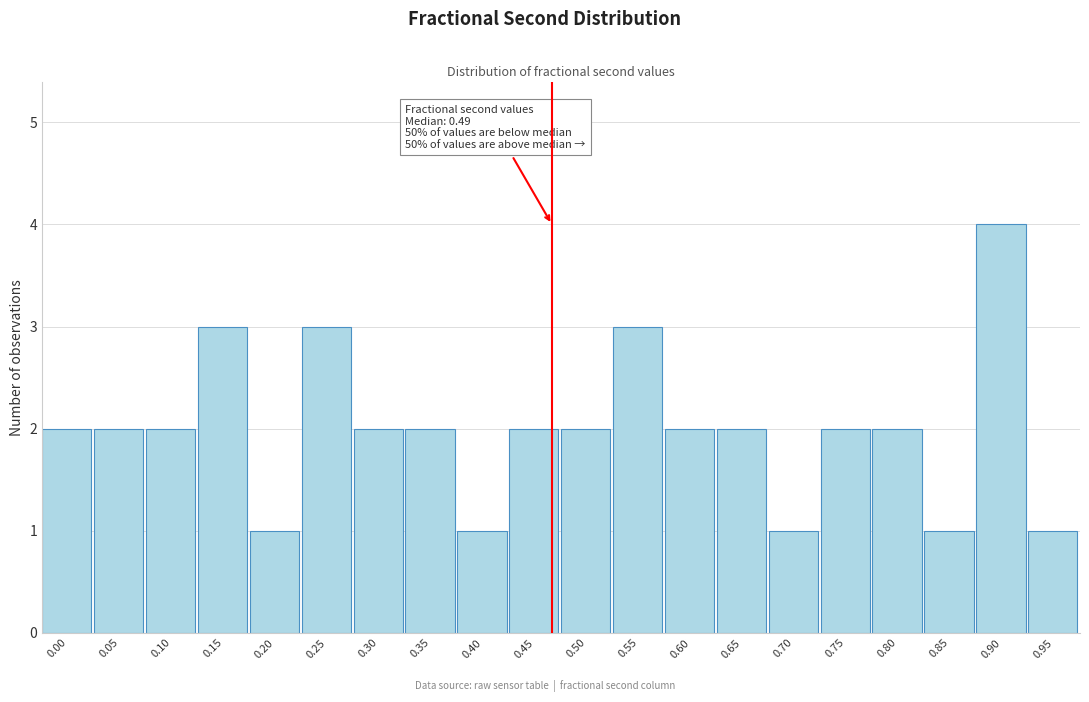

Reading right to left, extract all data points from this chart.

0.95=1	0.90=4	0.85=1	0.80=2	0.75=2	0.70=1	0.65=2	0.60=2	0.55=3	0.50=2	0.45=2	0.40=1	0.35=2	0.30=2	0.25=3	0.20=1	0.15=3	0.10=2	0.05=2	0.00=2